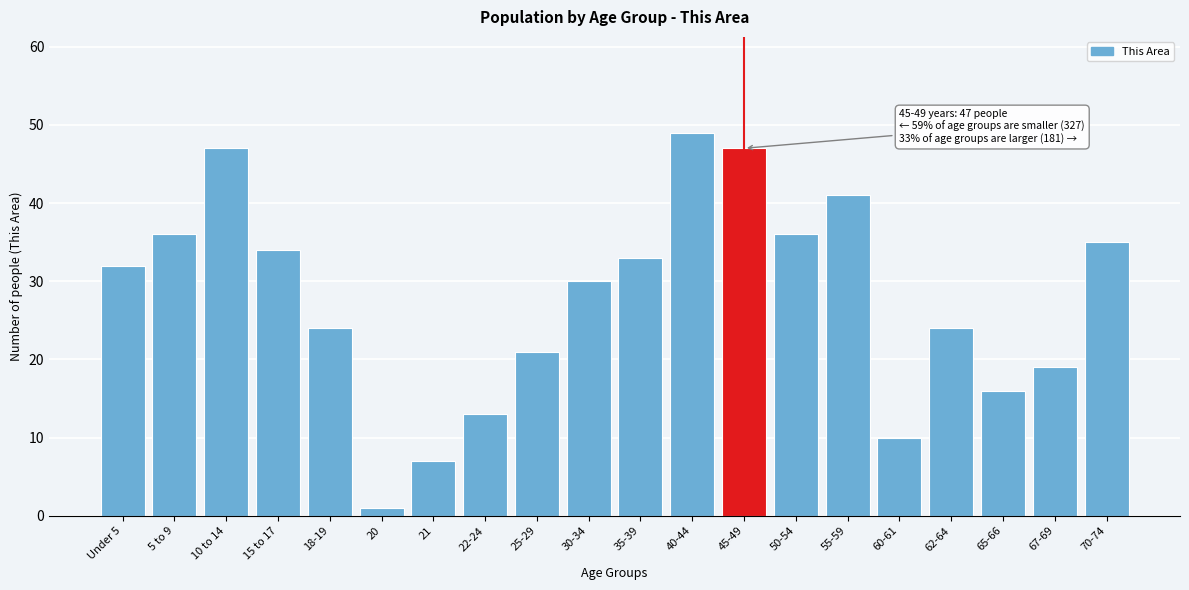

Reading left to right, what are all the values shown in this chart?

Under 5=32	5 to 9=36	10 to 14=47	15 to 17=34	18-19=24	20=1	21=7	22-24=13	25-29=21	30-34=30	35-39=33	40-44=49	45-49=47	50-54=36	55-59=41	60-61=10	62-64=24	65-66=16	67-69=19	70-74=35